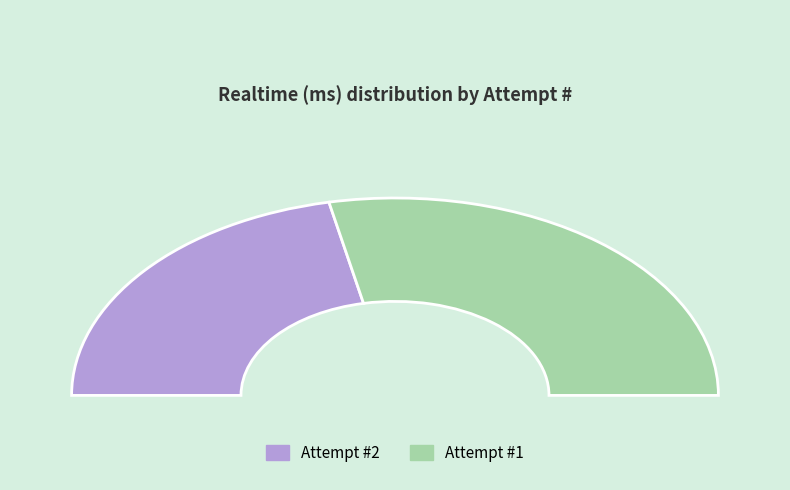

Rank the categories by value from highest to lowest.

1, 2